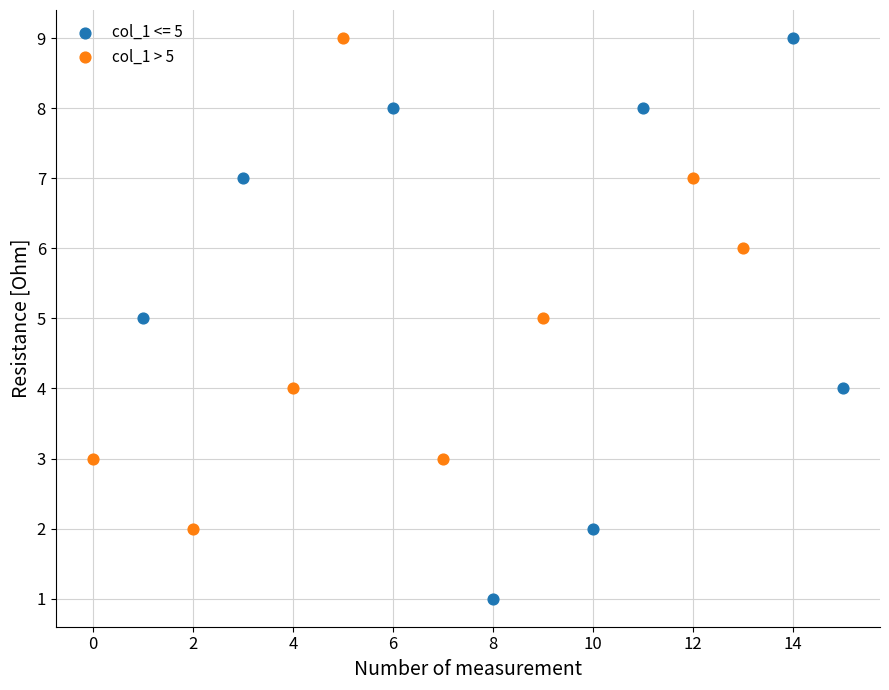

Which series has the widest spread of Y values?

col_1 <= 5